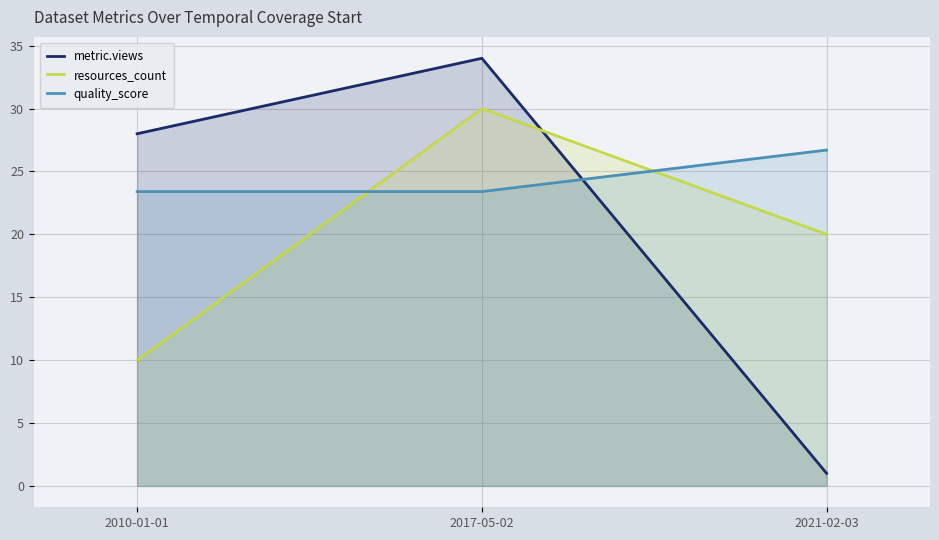

What is the average value of the quality_score series?

24.5